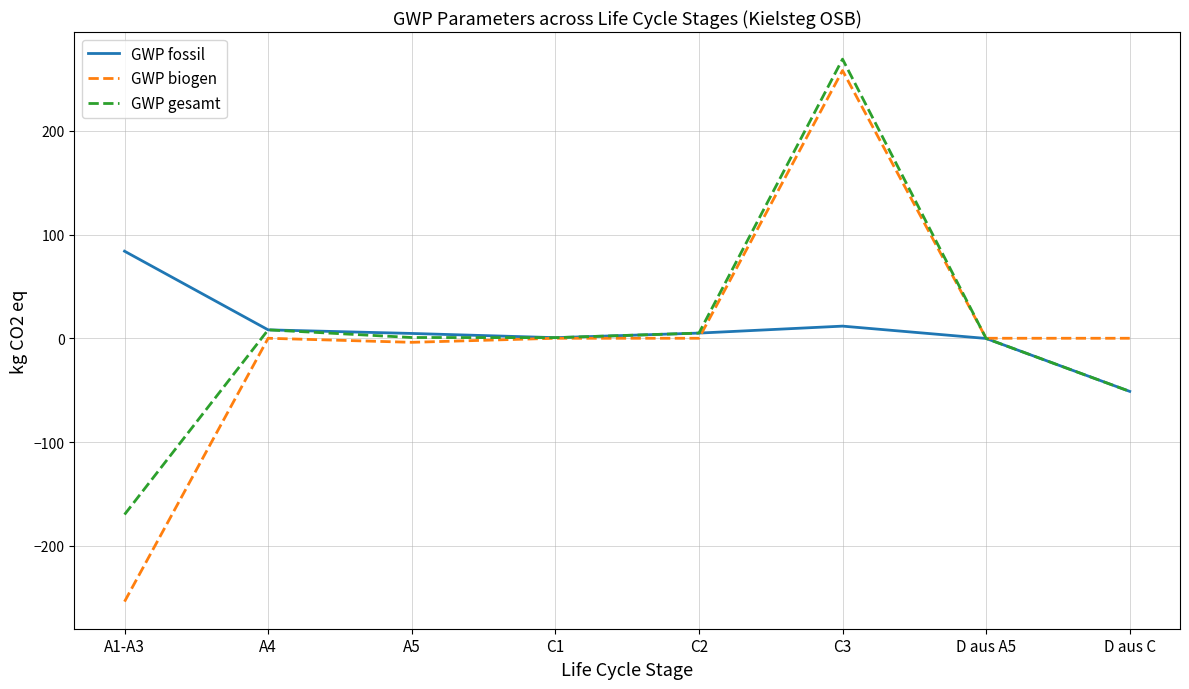

True or false: GWP biogen has a value of 0.0 at D aus A5.

True